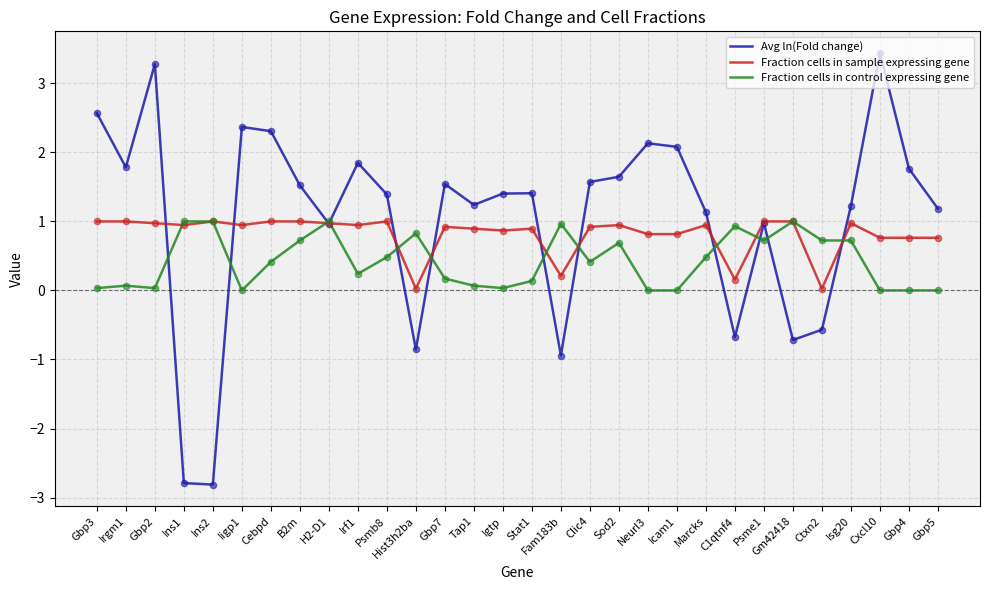

Which series has the largest range (max minus min)?

Avg ln(Fold change)